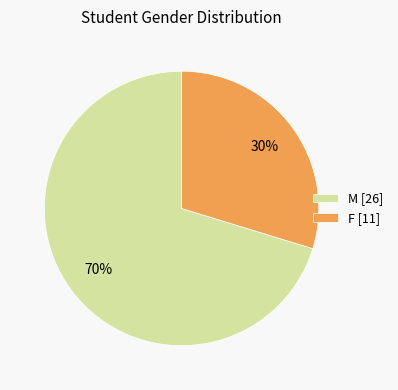

Is it true that F [11] is 17% of the pie?

False